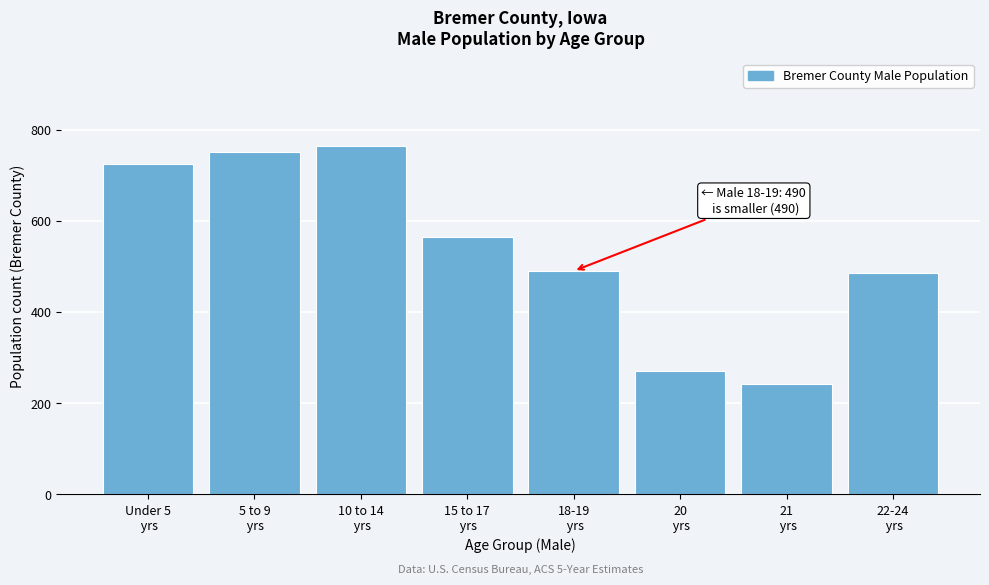

Reading left to right, extract all data points from this chart.

724	752	765	564	490	270	243	486